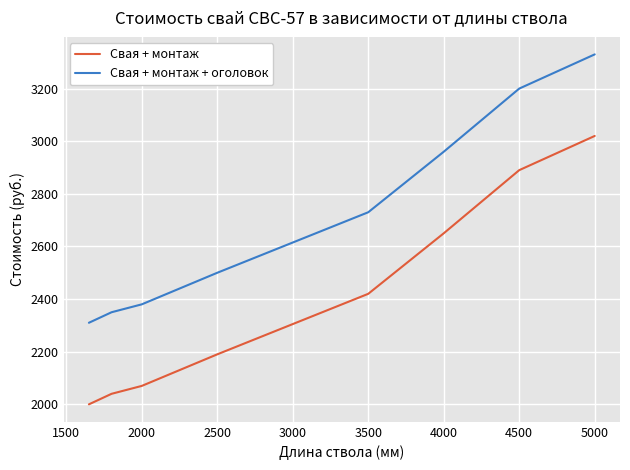

What is the highest value of the Свая + монтаж series?

3020